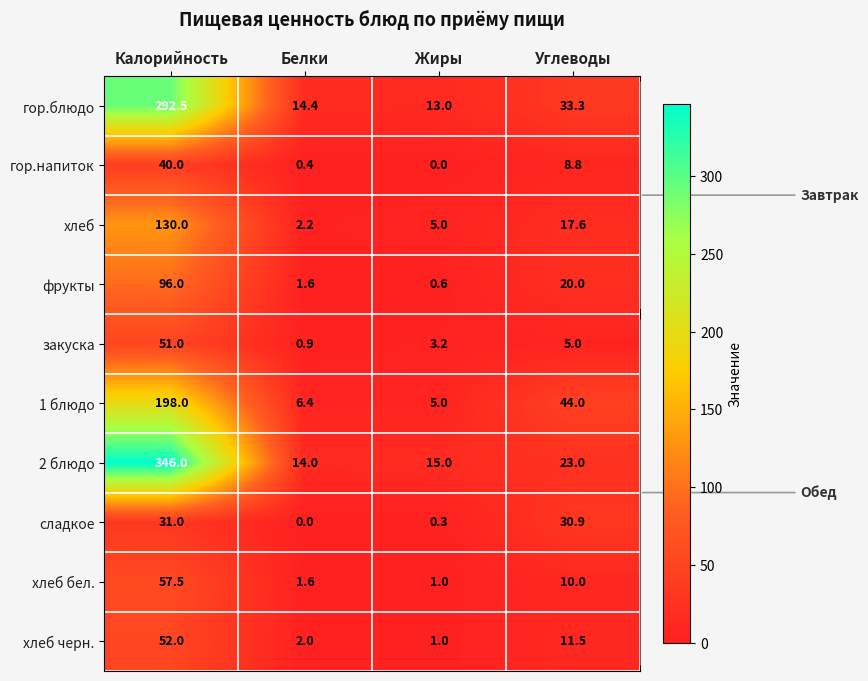

At which label is фрукты closest to 48?

Углеводы